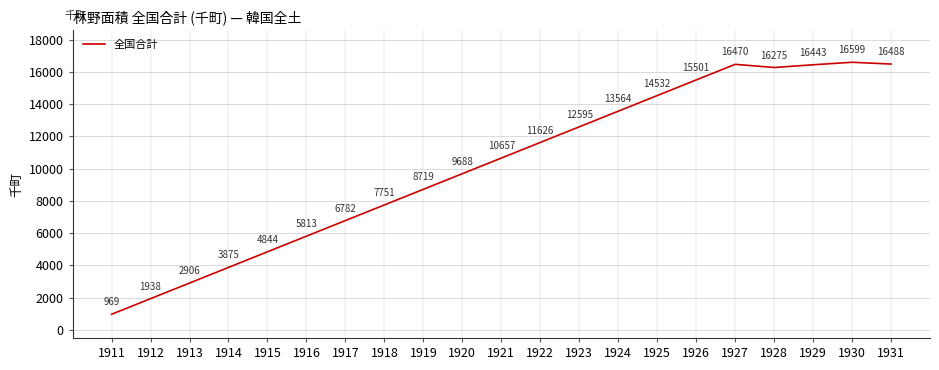

What is the change in value from 1912 to 1924?

+11625.9